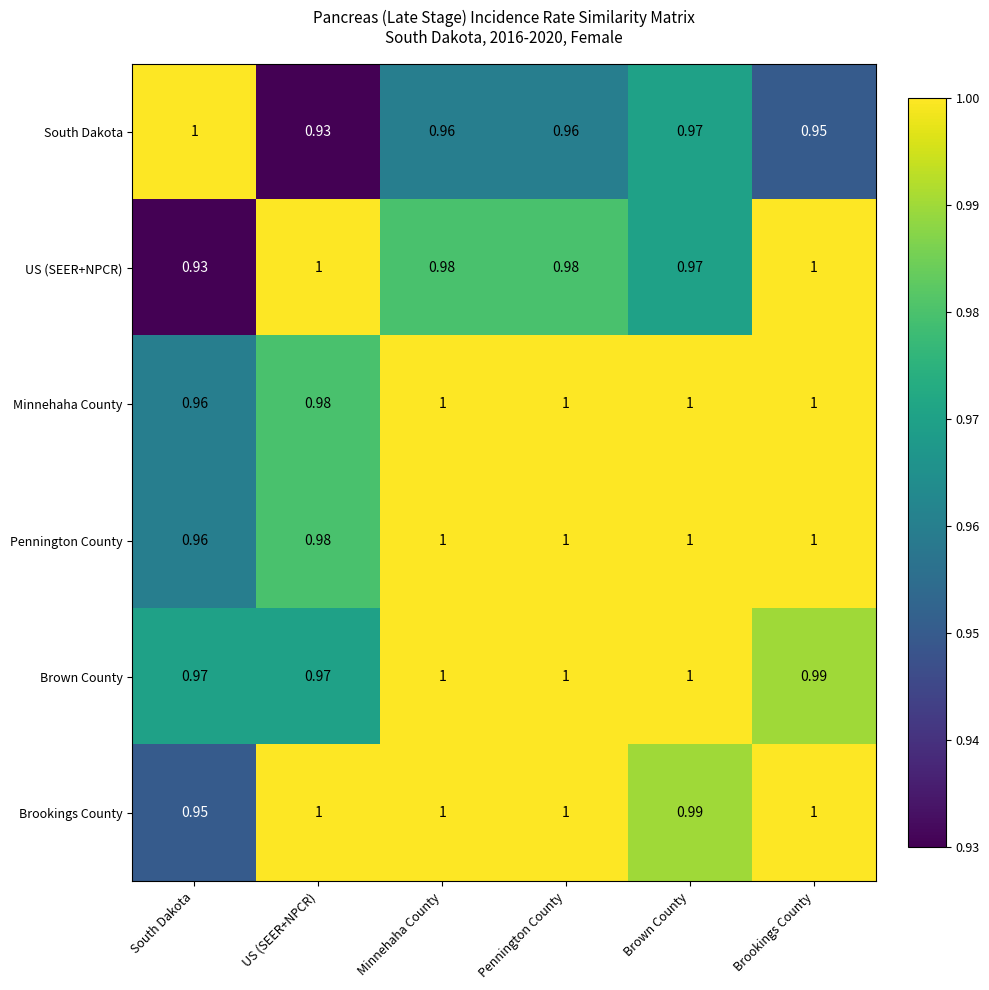

Is the value of Brown County at US (SEER+NPCR) greater than the value of Pennington County at Minnehaha County?

No